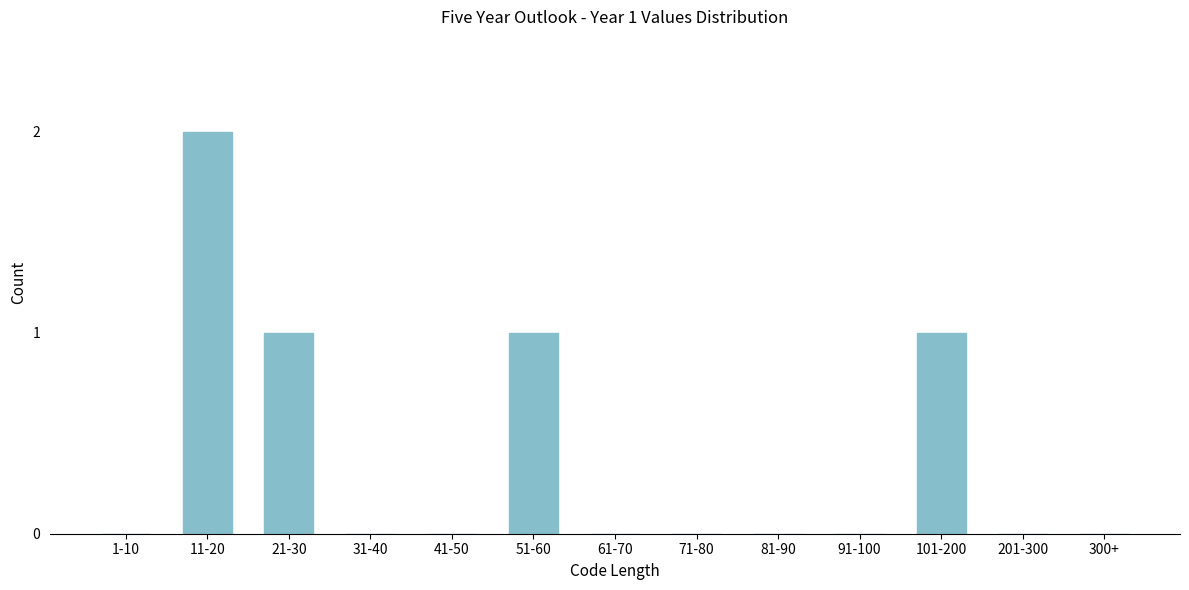

Reading right to left, list all the values displayed in this chart.

300+=0	201-300=0	101-200=1	91-100=0	81-90=0	71-80=0	61-70=0	51-60=1	41-50=0	31-40=0	21-30=1	11-20=2	1-10=0